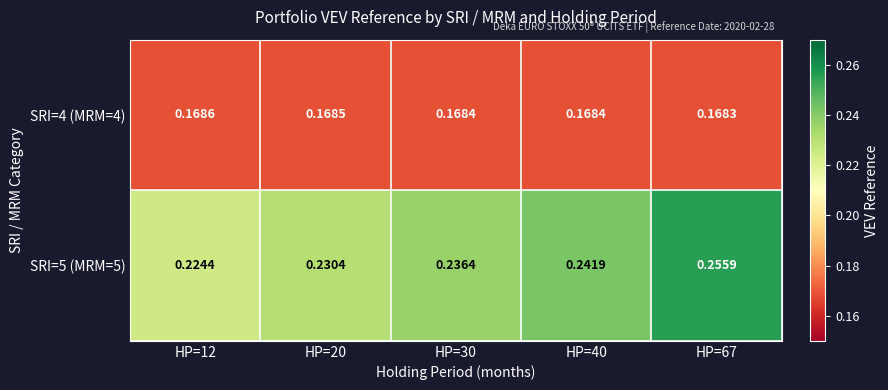

How many categories are shown in the chart?

5